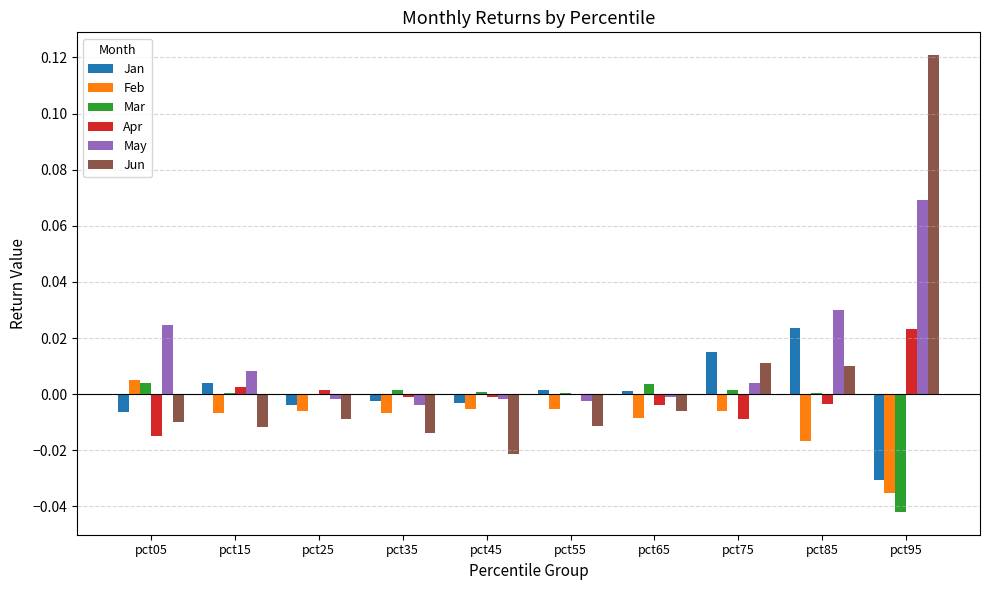

The Jun series shows -0.0 at pct25. True or false?

True